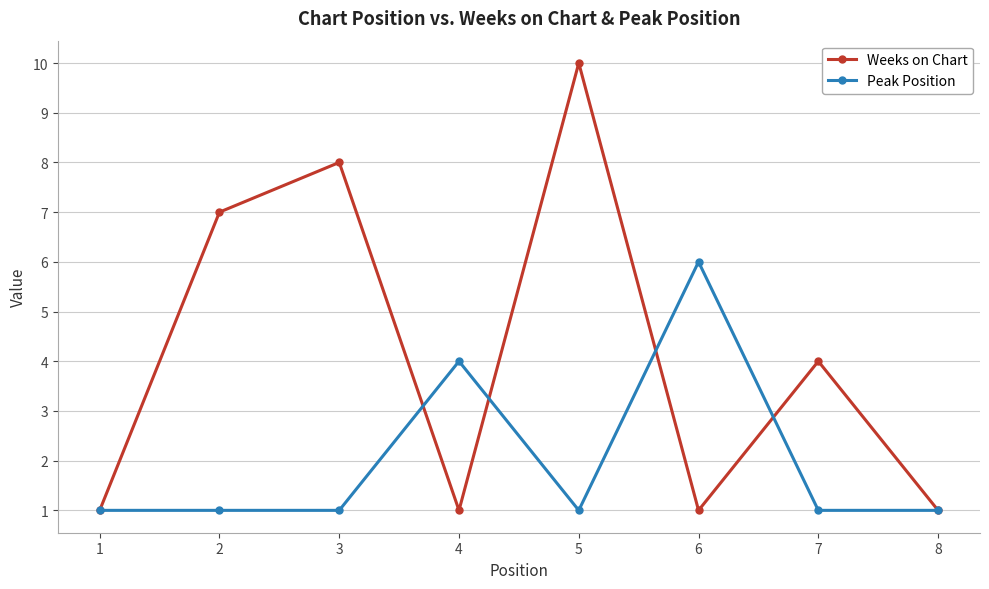

Is it true that Weeks on Chart equals 6 at 7?

False